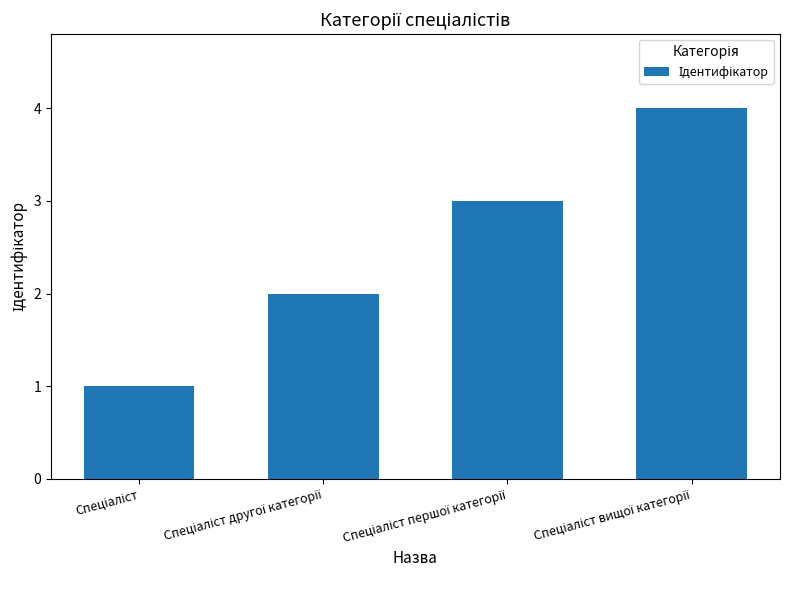

Reading right to left, list all the values displayed in this chart.

4	3	2	1